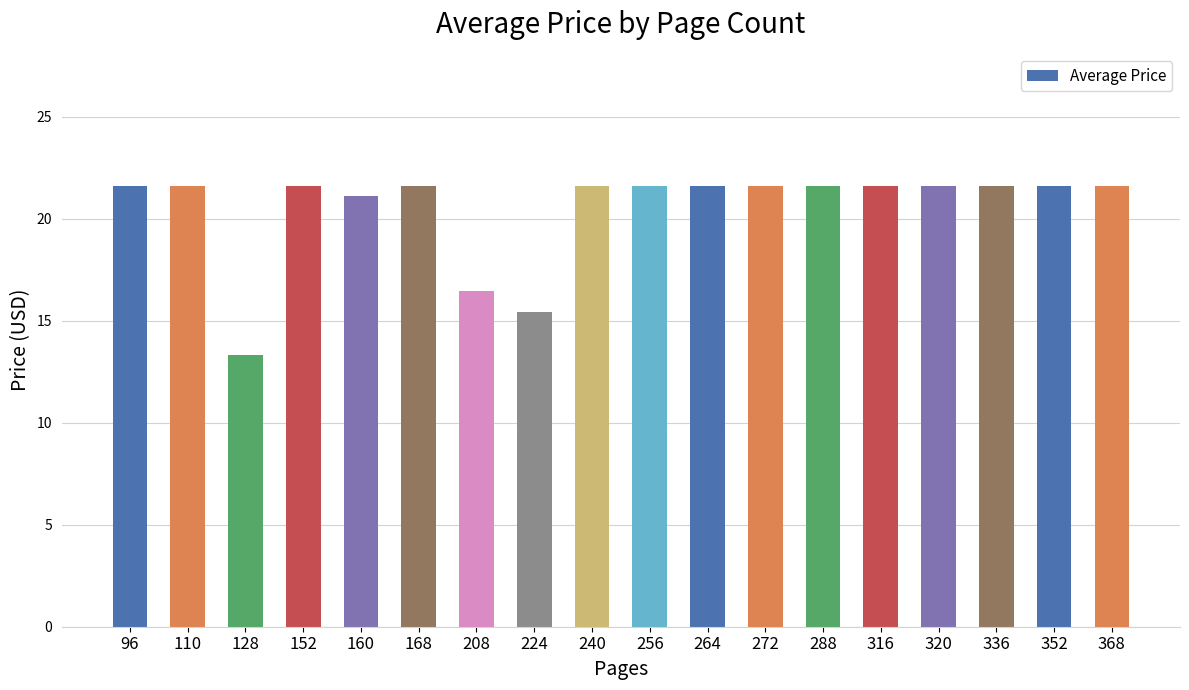

True or false: the data shows 16.5 at 208.

True